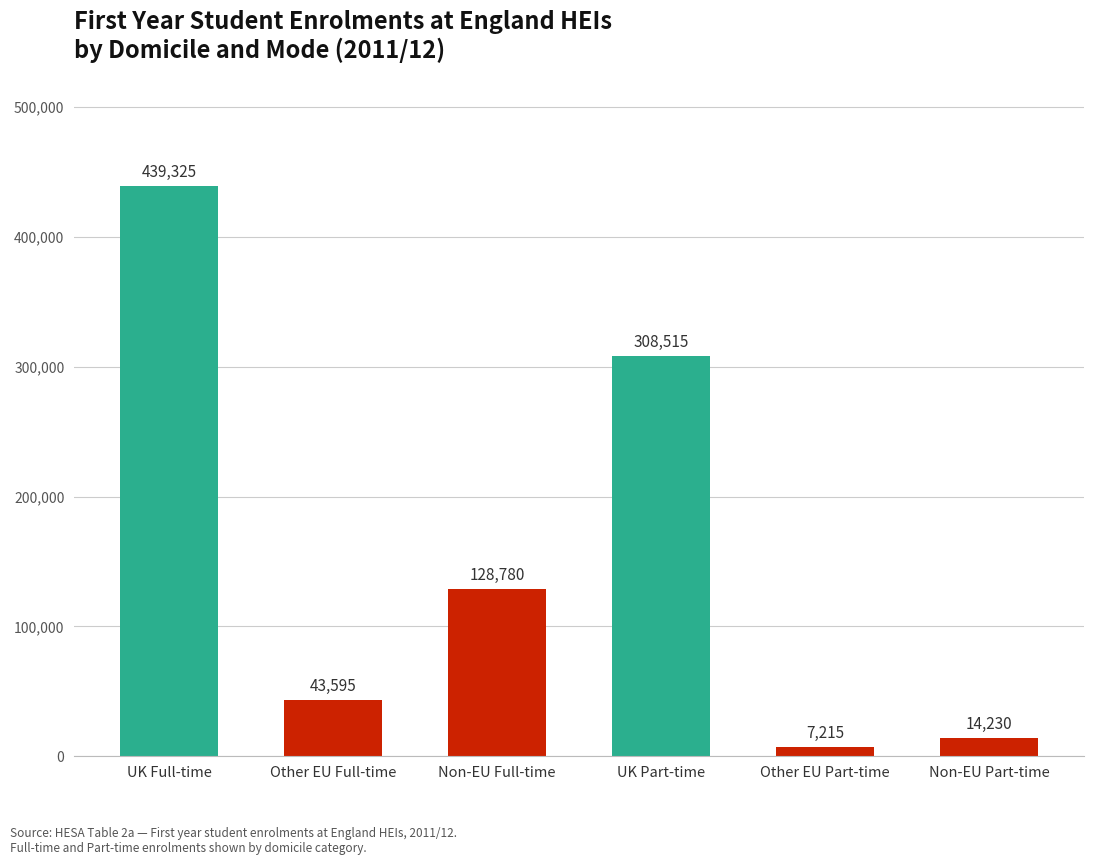

List the labels in order of value, largest first.

UK Full-time, UK Part-time, Non-EU Full-time, Other EU Full-time, Non-EU Part-time, Other EU Part-time